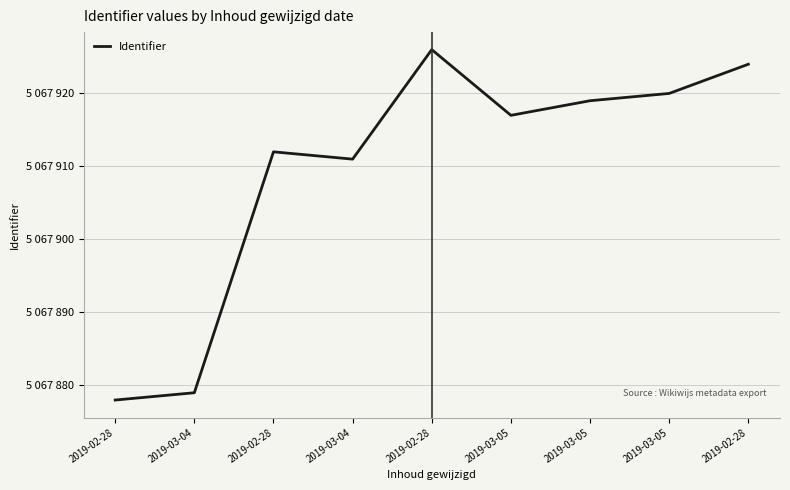

List the labels in order of value, smallest first.

2019-02-28, 2019-03-04, 2019-03-04, 2019-02-28, 2019-03-05, 2019-03-05, 2019-03-05, 2019-02-28, 2019-02-28